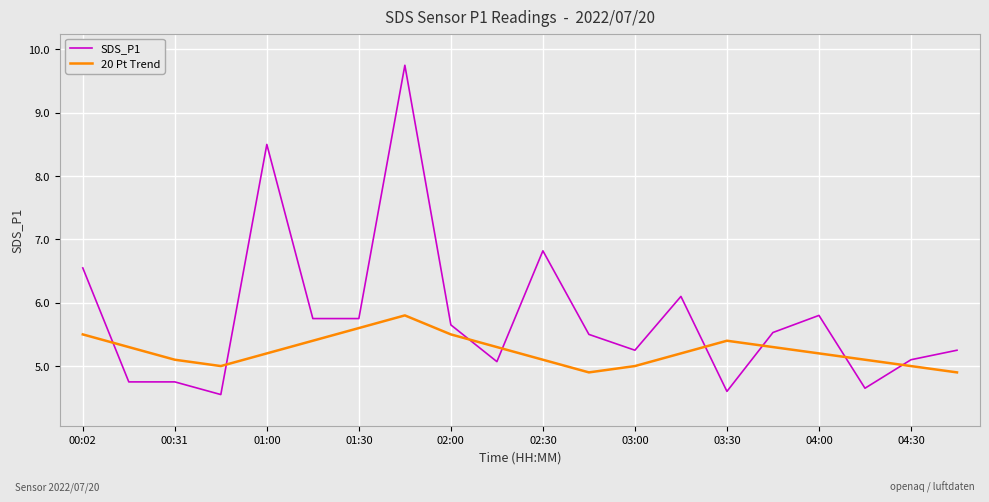

What is the maximum value shown in the chart?

9.8